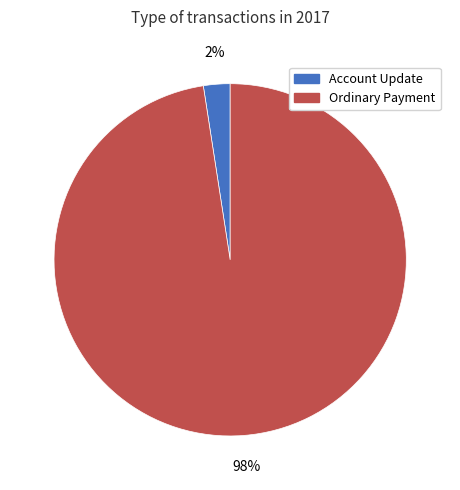

Is there a majority slice in this chart?

Yes